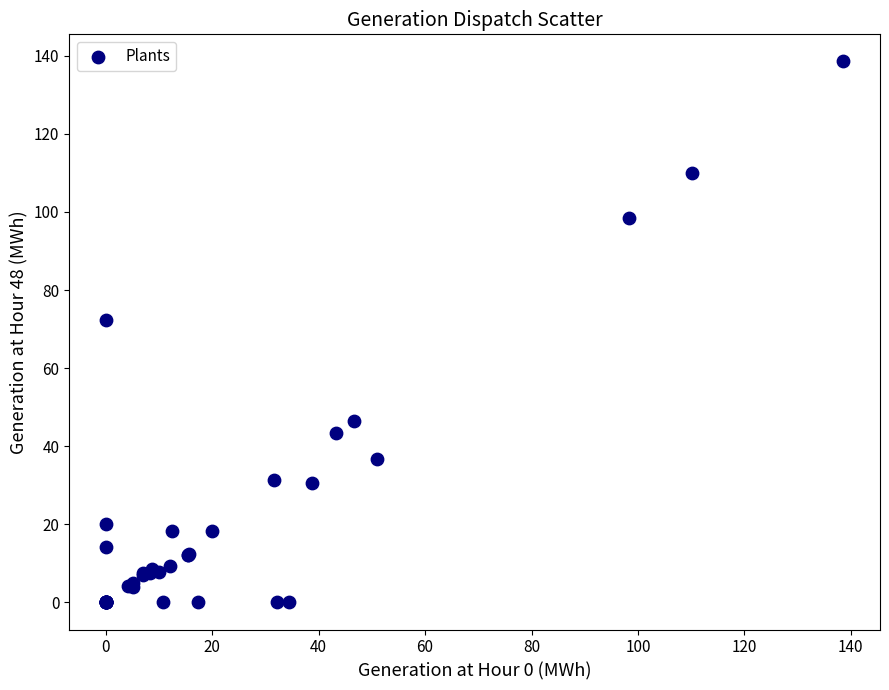

What Y value in the scatter plot is closest to 69?

72.5